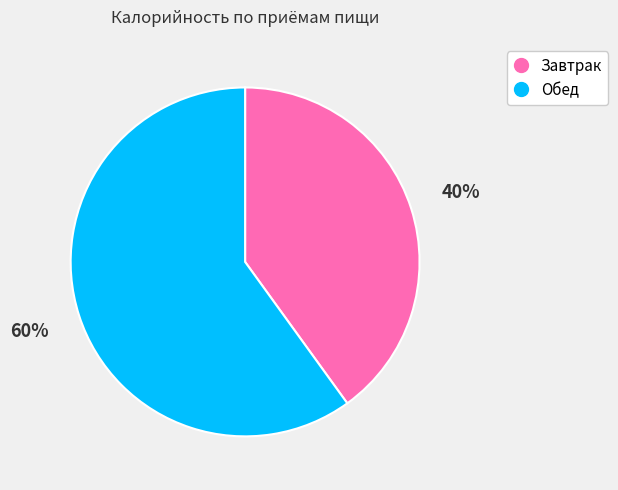

Which slice is the smallest?

Завтрак